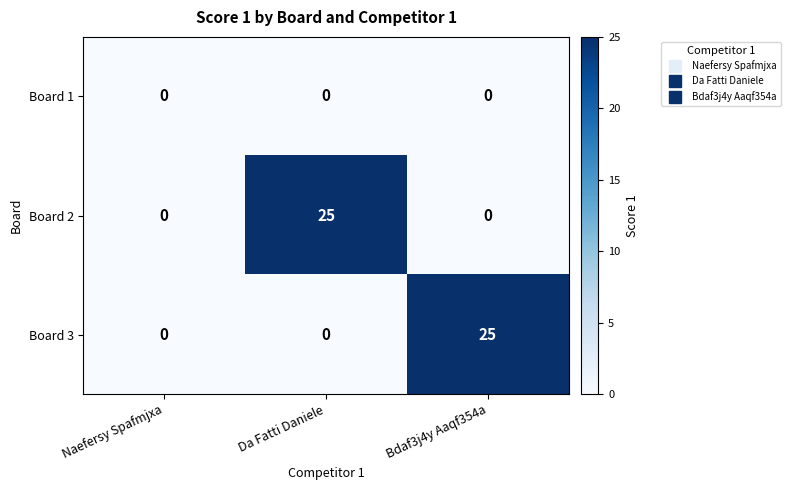

Count the Board 3 values in the range 0 to 25.

3